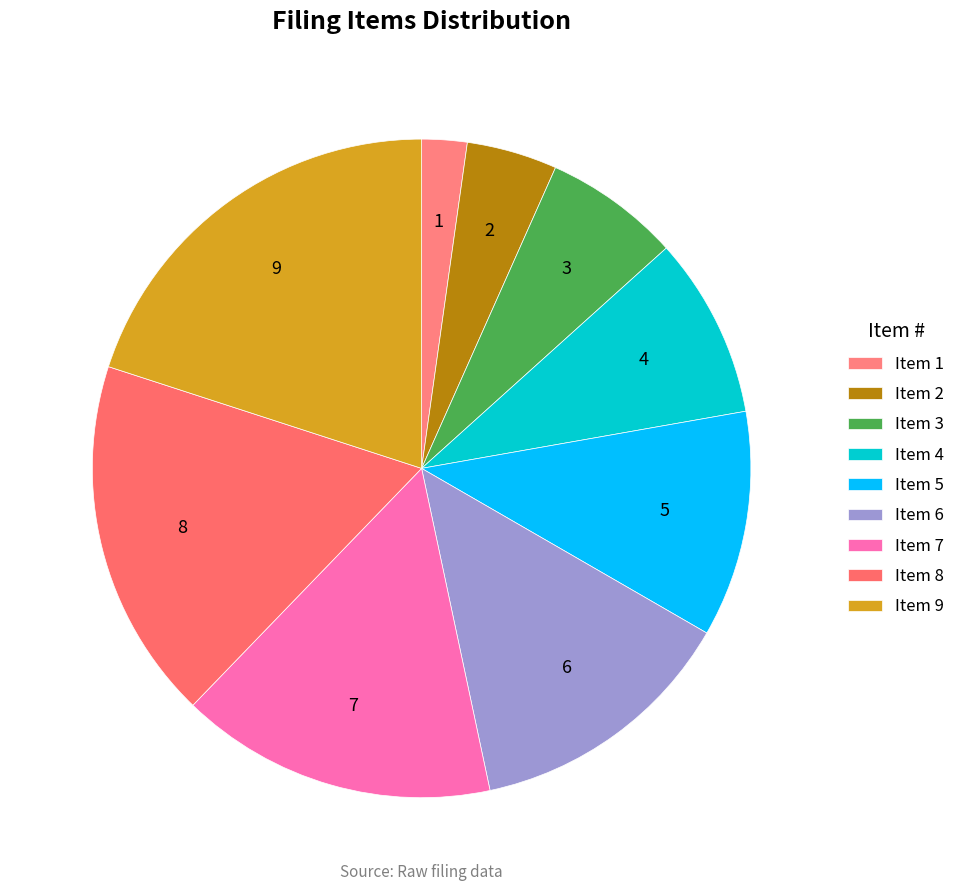

How many slices are in this pie chart?

9